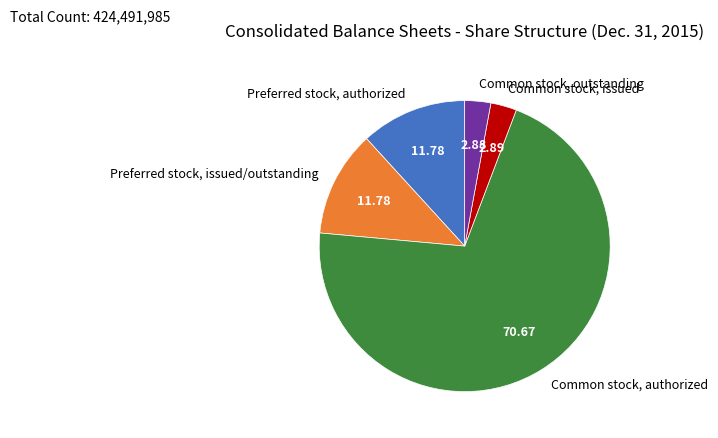

Combined, do Common stock, issued and Preferred stock, issued/outstanding account for over 50%?

No